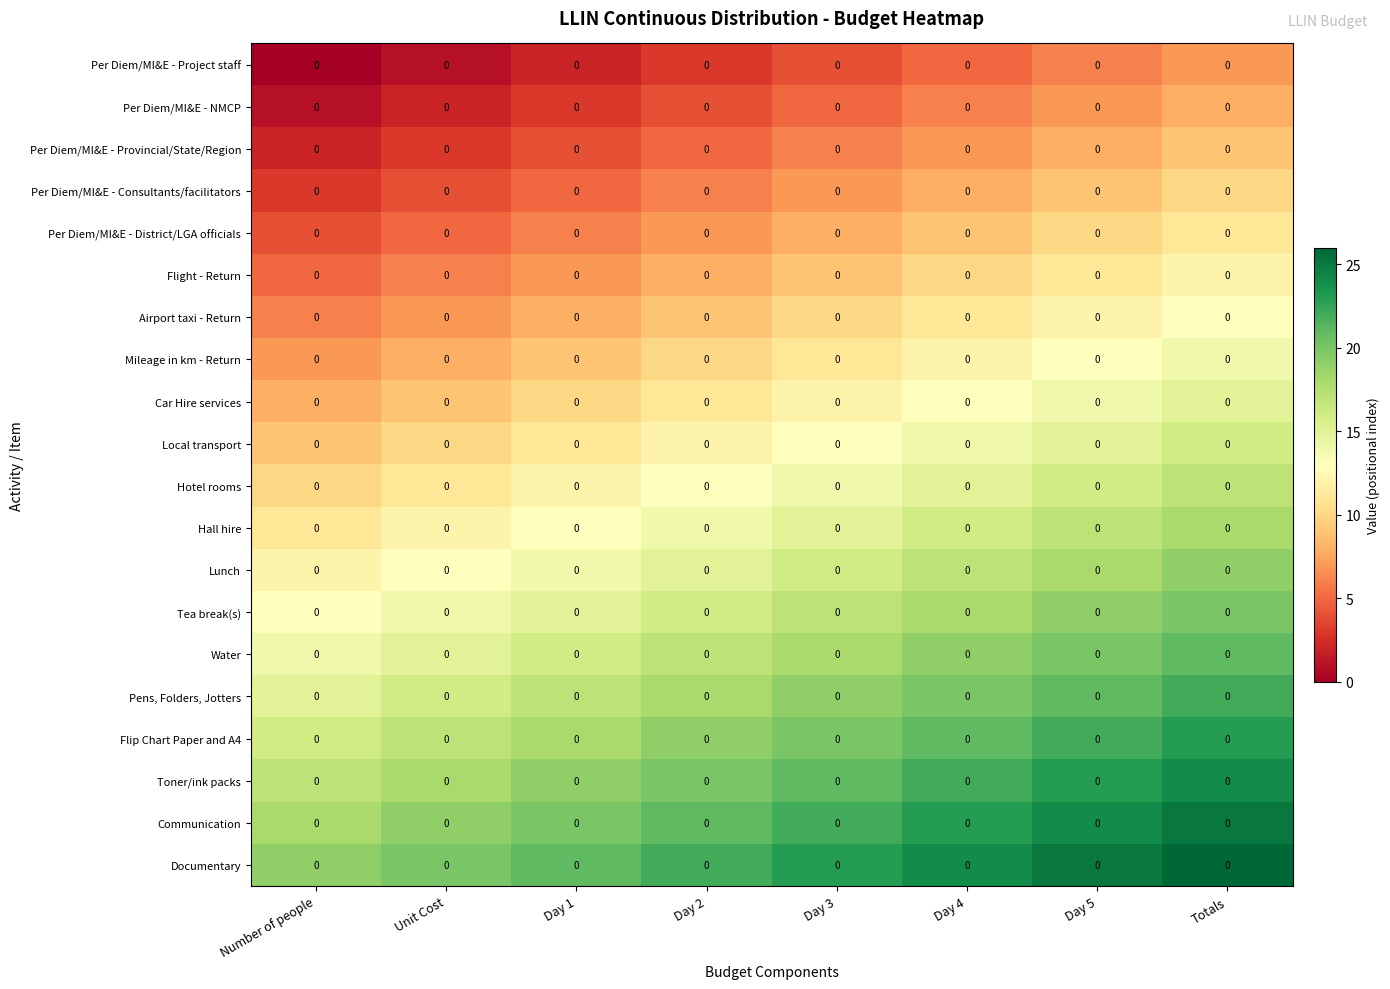

What is the total value across all series at Day 4?

290